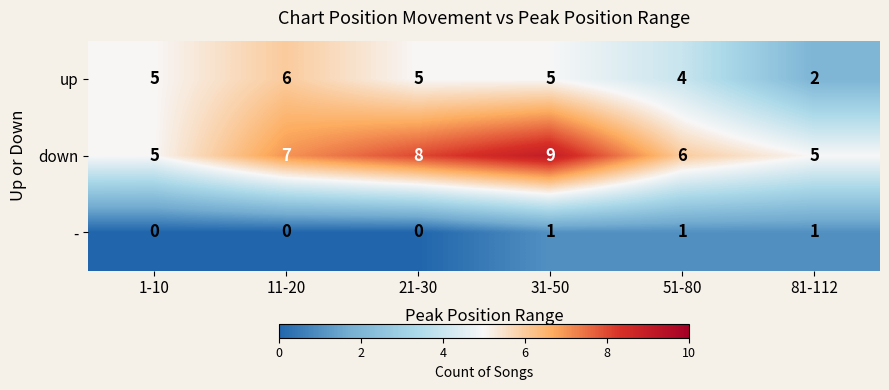

What is the approximate value of down at 51-80?

6